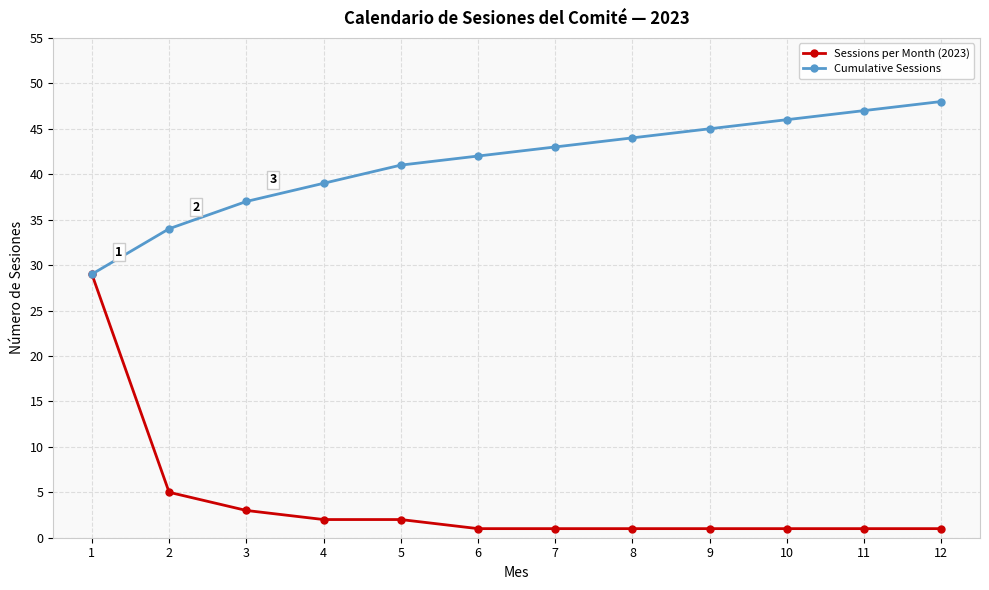

List the series in order of their overall mean, lowest first.

Sessions per Month (2023), Cumulative Sessions